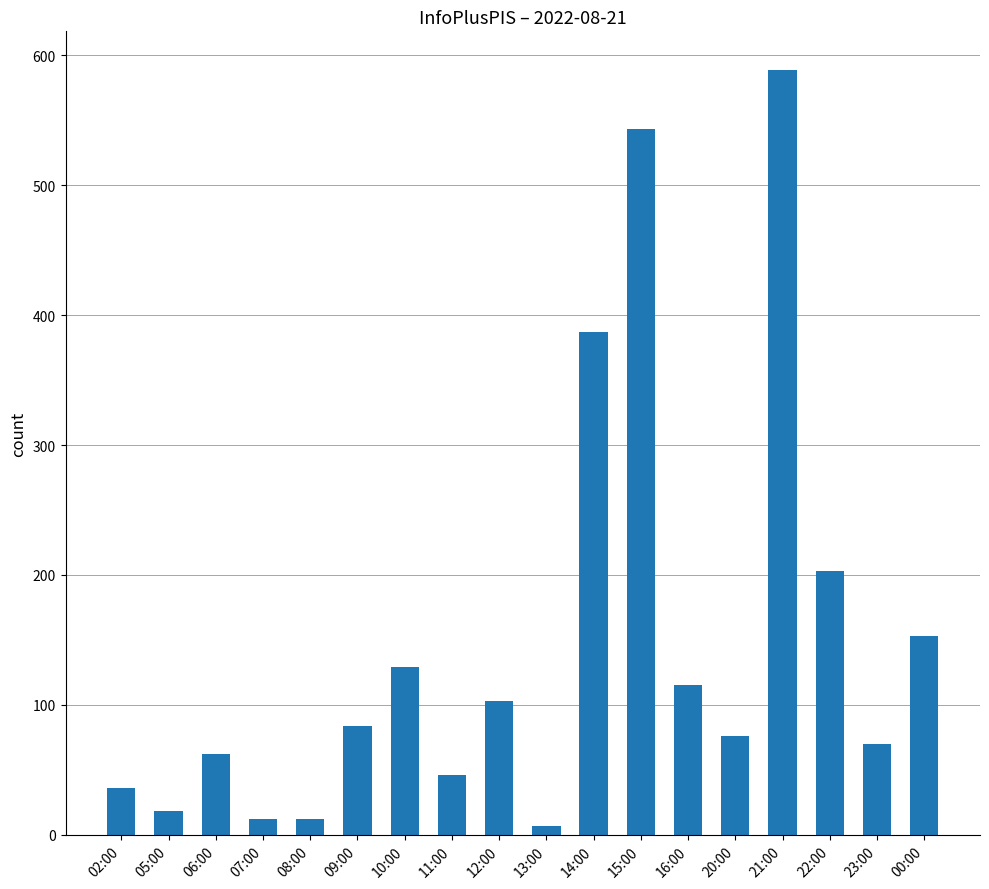

The chart shows a value of 12 at 11:00. True or false?

False